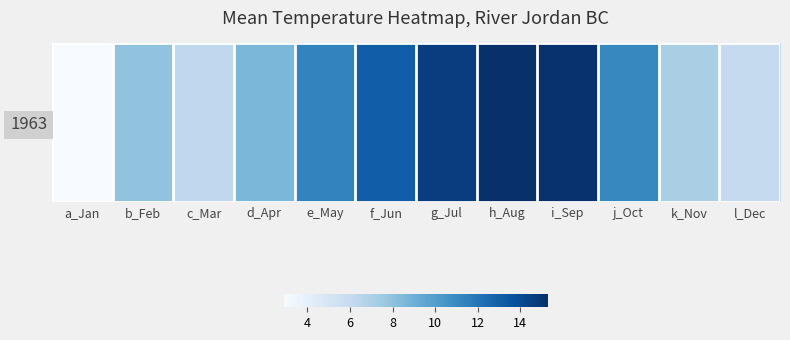

What is the ratio of the value at h_Aug to the value at a_Jan?

5.3